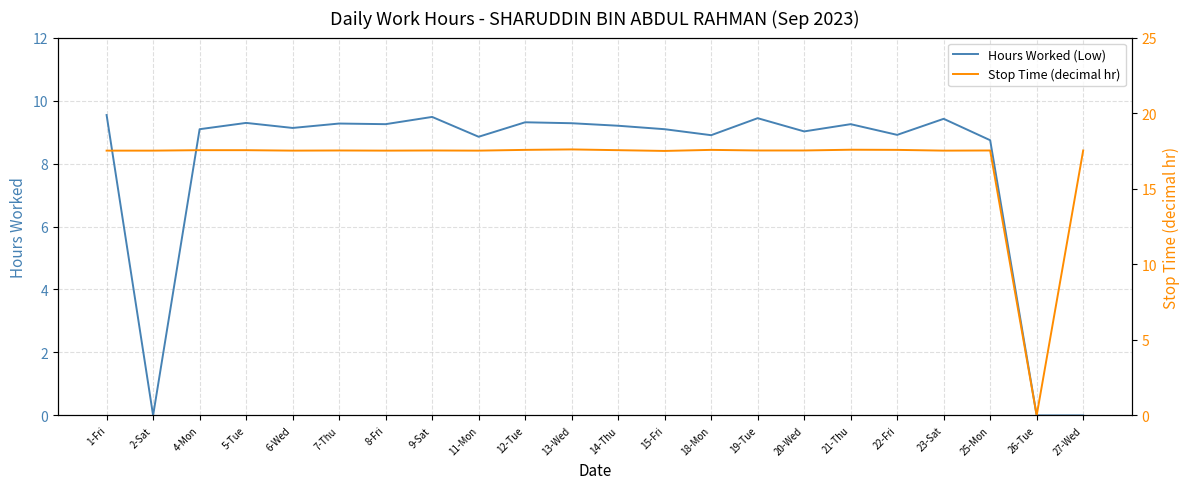

Does the chart display data point markers on the line(s)?

No